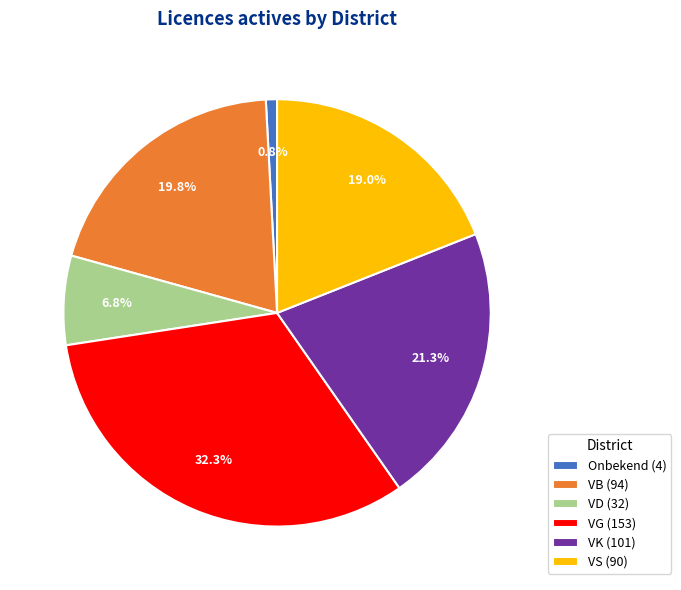

What percentage is the VD slice, to the nearest percent?

7%